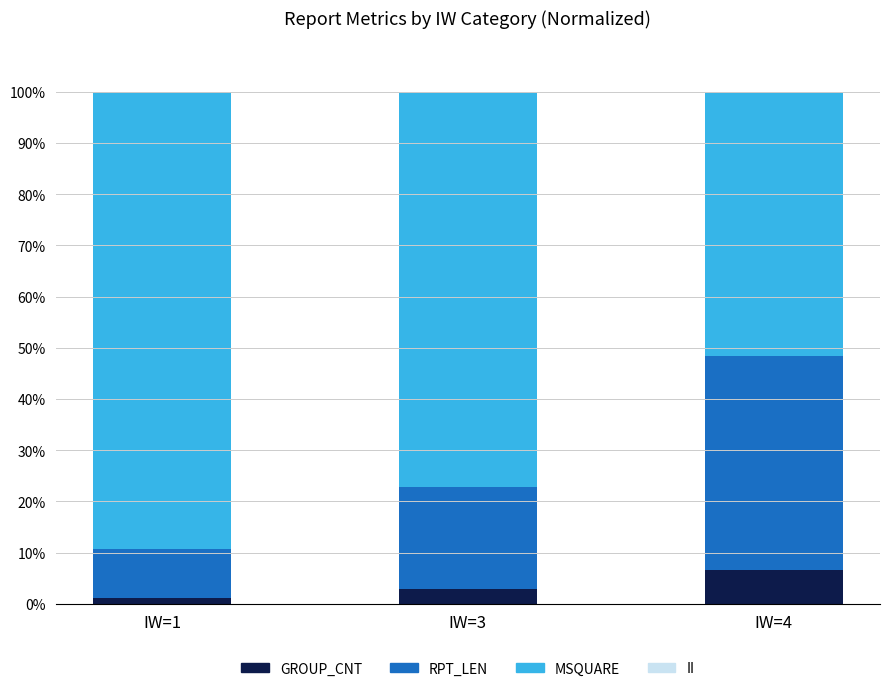

What is the maximum value for GROUP_CNT?

6.5